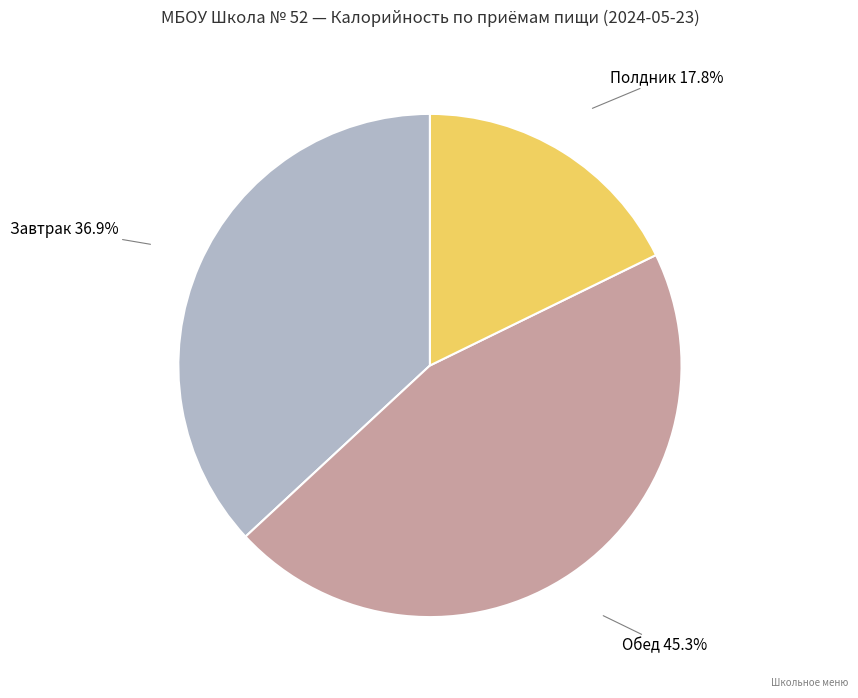

Which slice is the largest?

Обед